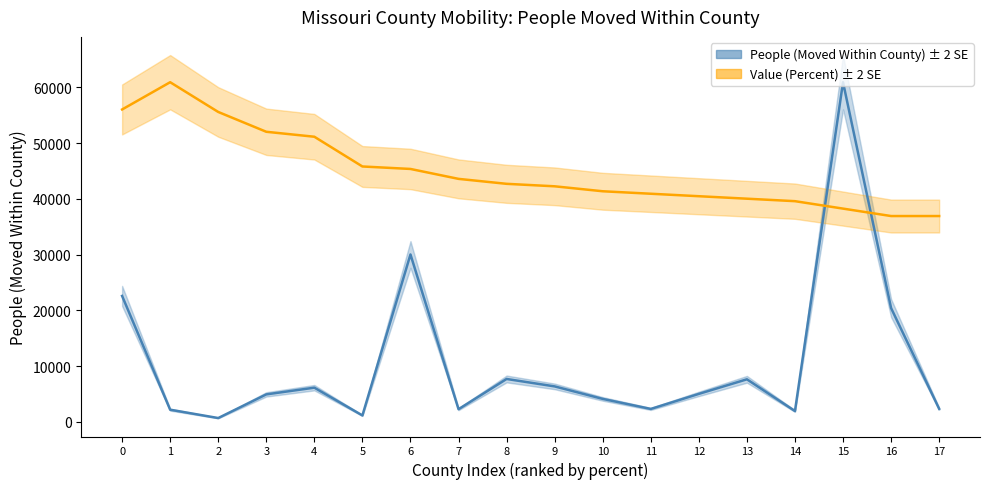

True or false: Value (Percent) ± 2 SE has more than 0 interior local peaks.

True